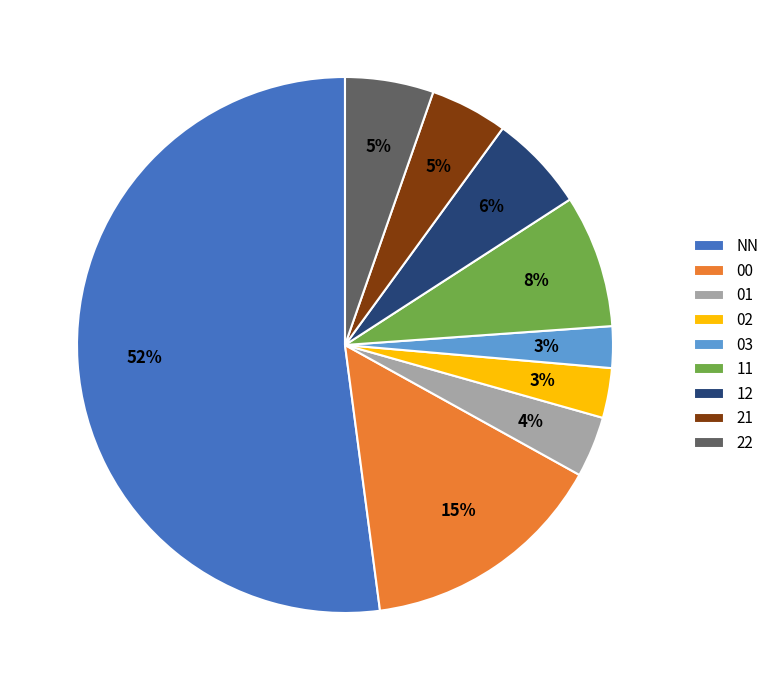

How many segments does this pie chart have?

9